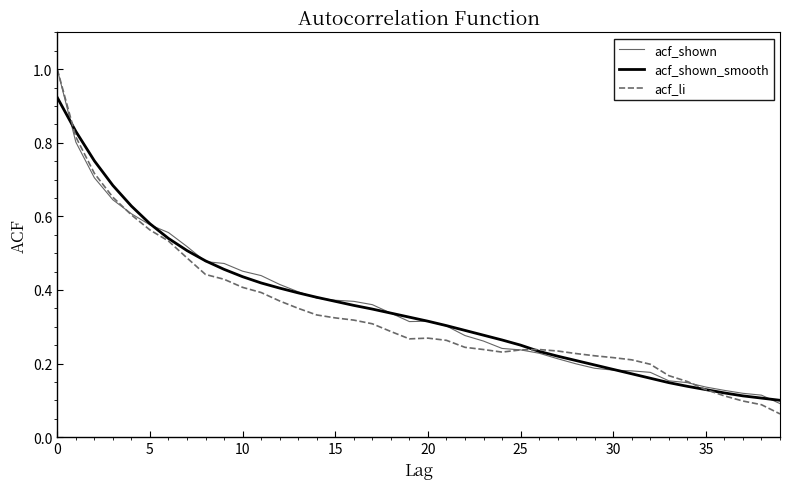

What is the maximum value shown in the chart?

1.0